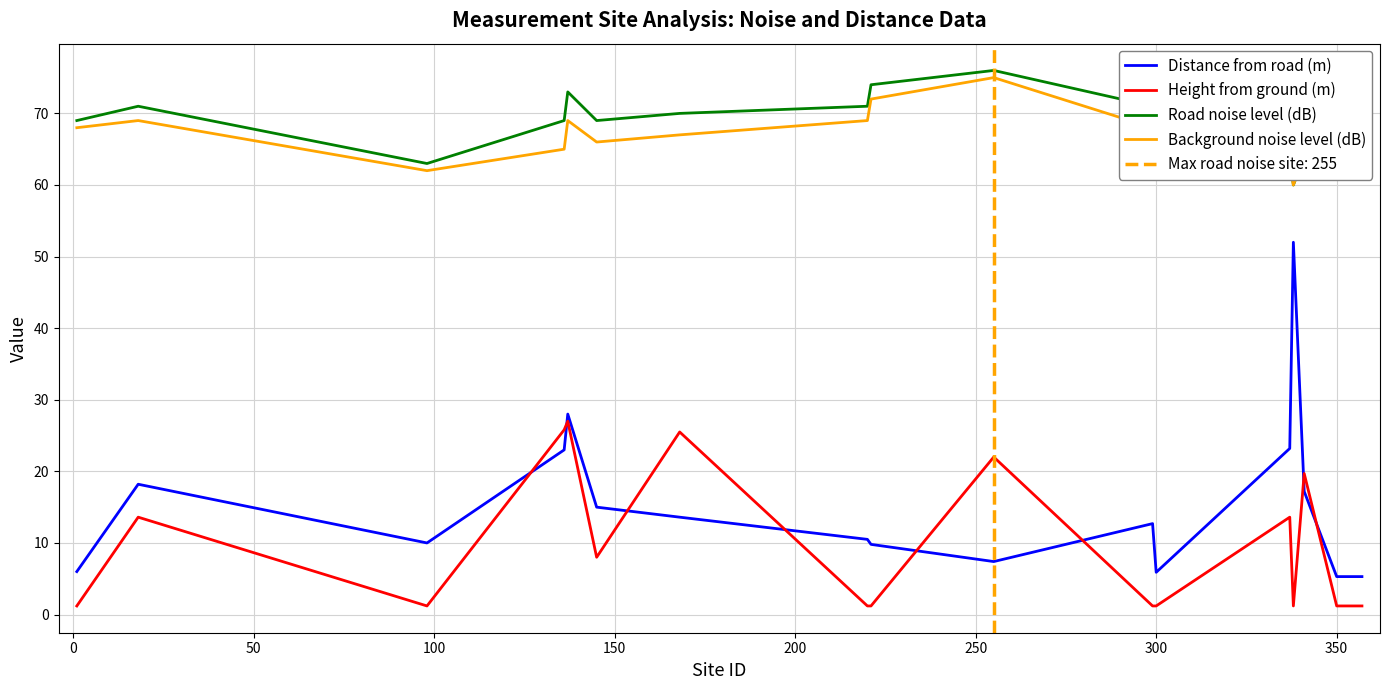

True or false: Background noise level (dB) has a value of 121.9 at 300.

False